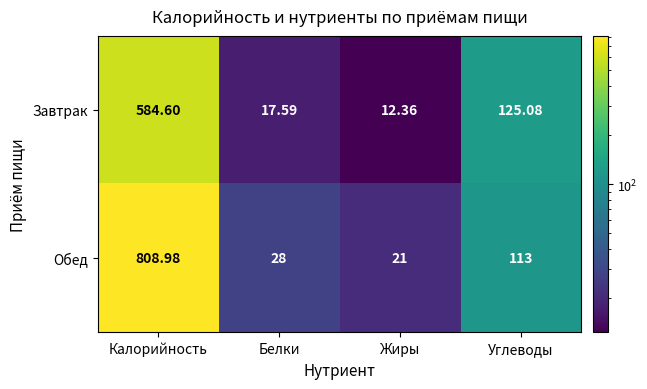

Which series has the largest range (max minus min)?

Обед